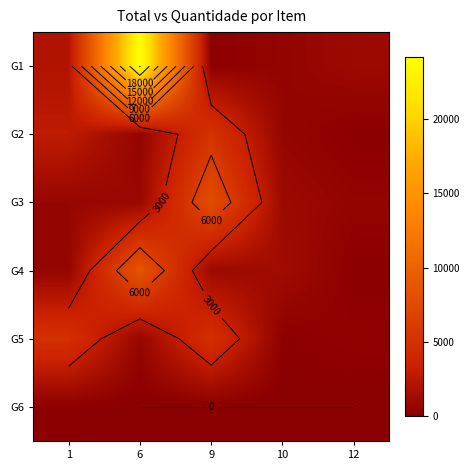

At which category is the sum across all series the highest?

6